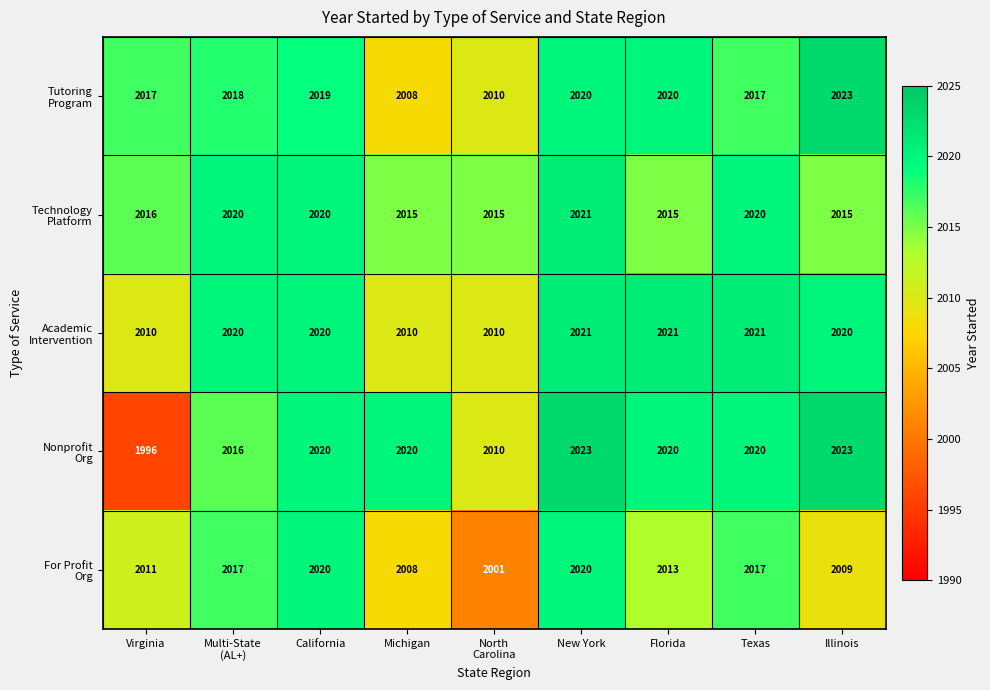

At how many categories does at least one series exceed 2013?

9